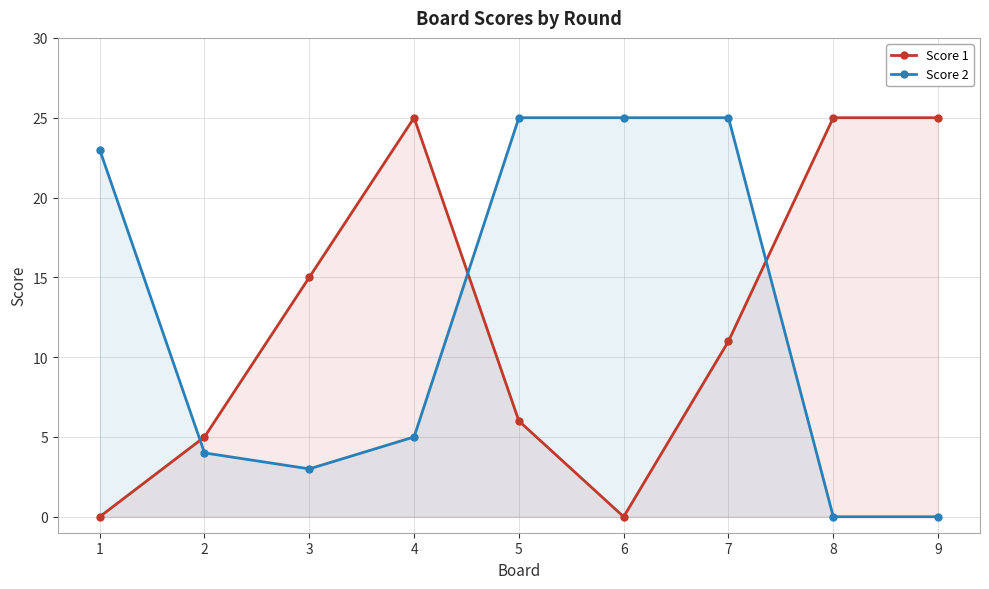

How many intersections are there between Score 1 and Score 2?

3